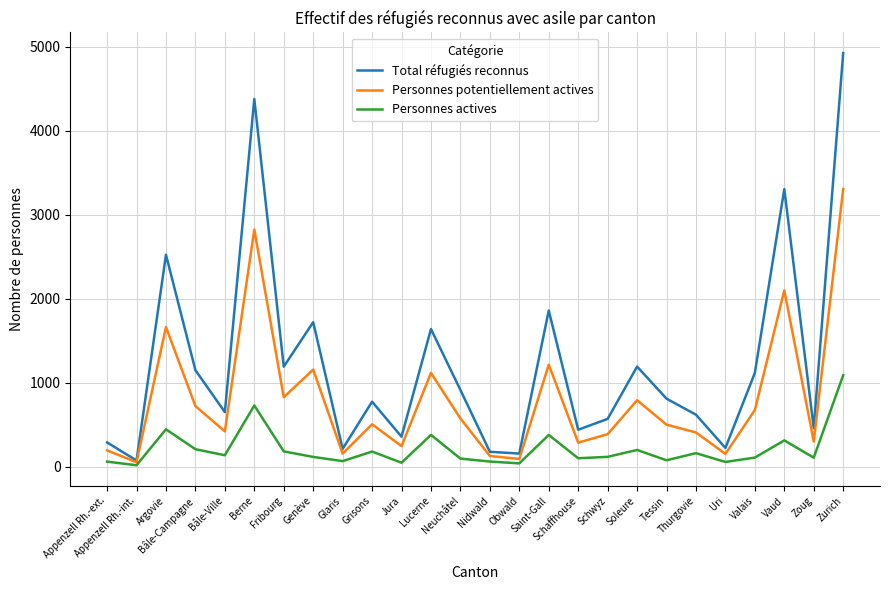

List the series in order of their peak value, highest first.

Total réfugiés reconnus, Personnes potentiellement actives, Personnes actives